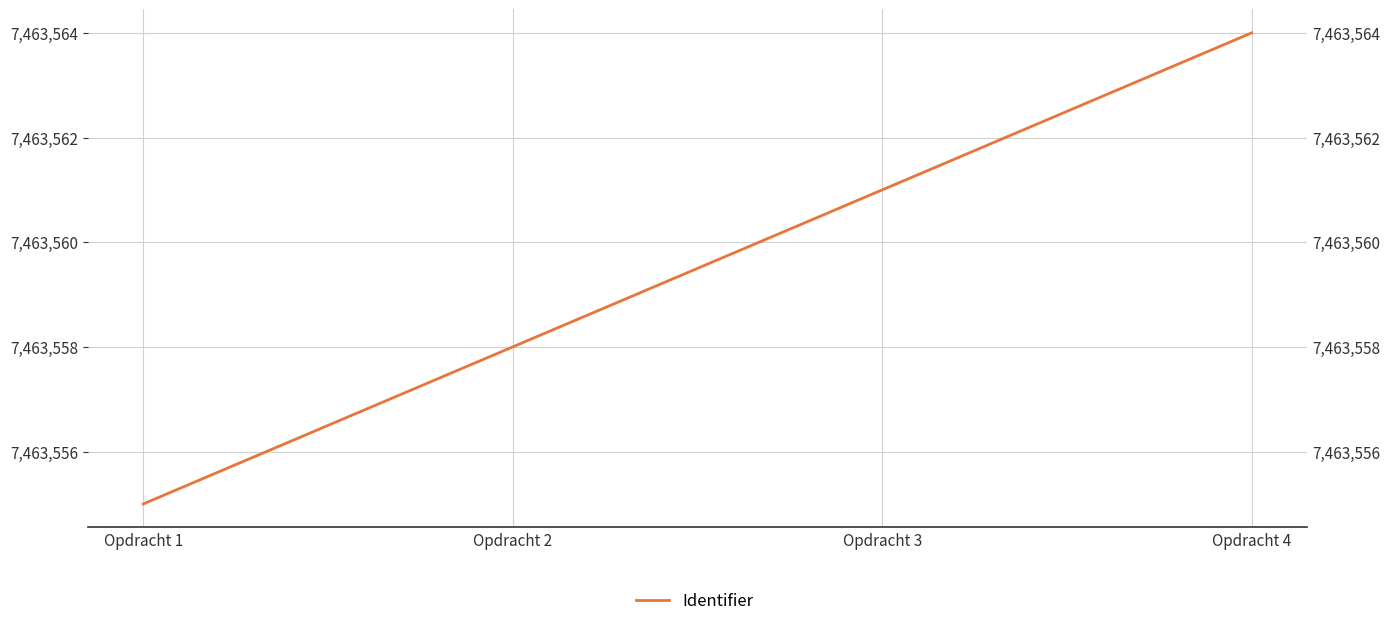

Rank the categories by value from highest to lowest.

Opdracht 4, Opdracht 3, Opdracht 2, Opdracht 1